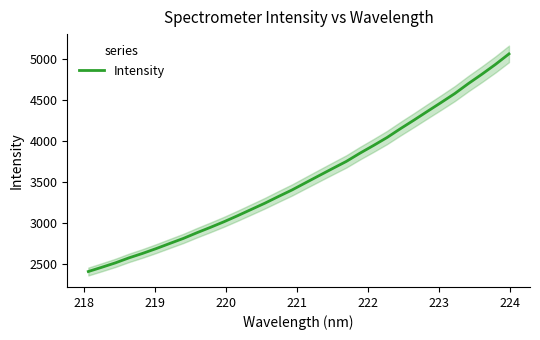

What is the highest value of the Intensity series?

5064.5